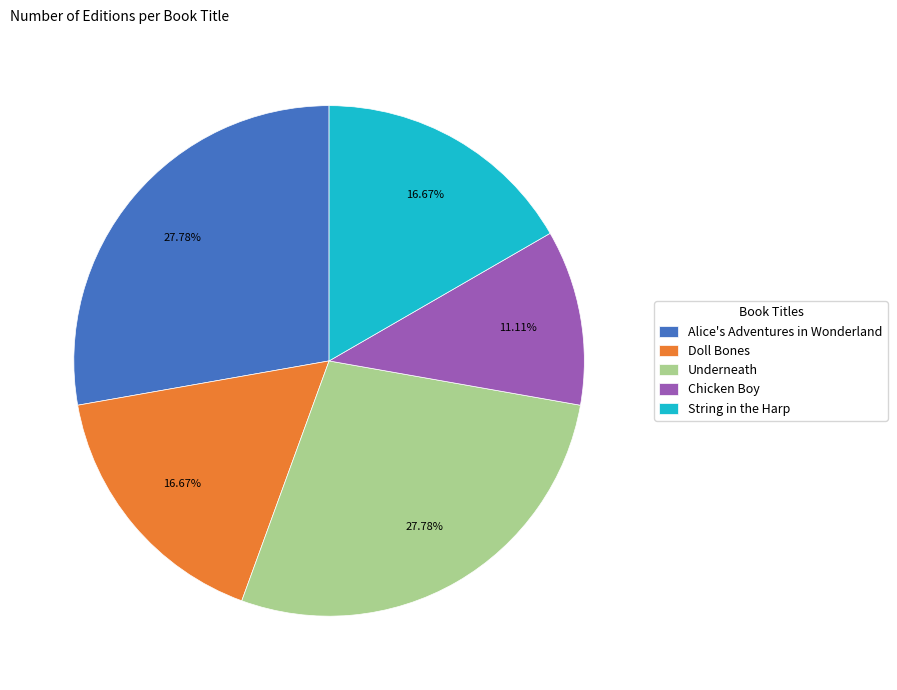

To the nearest percent, what is the difference between the largest and smallest slice percentages?

17%